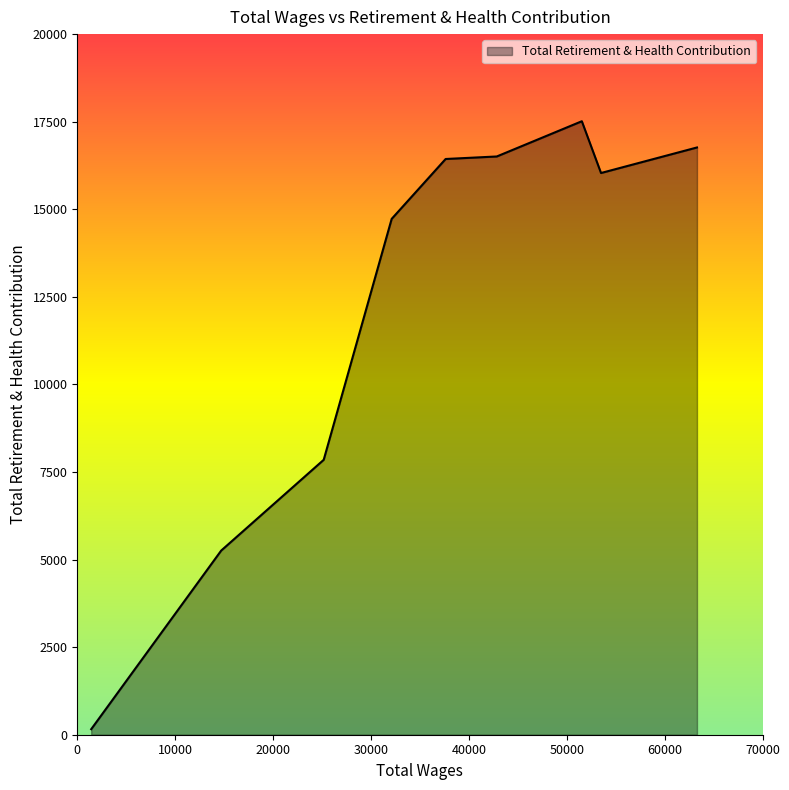

What is the maximum value shown in the chart?

17513